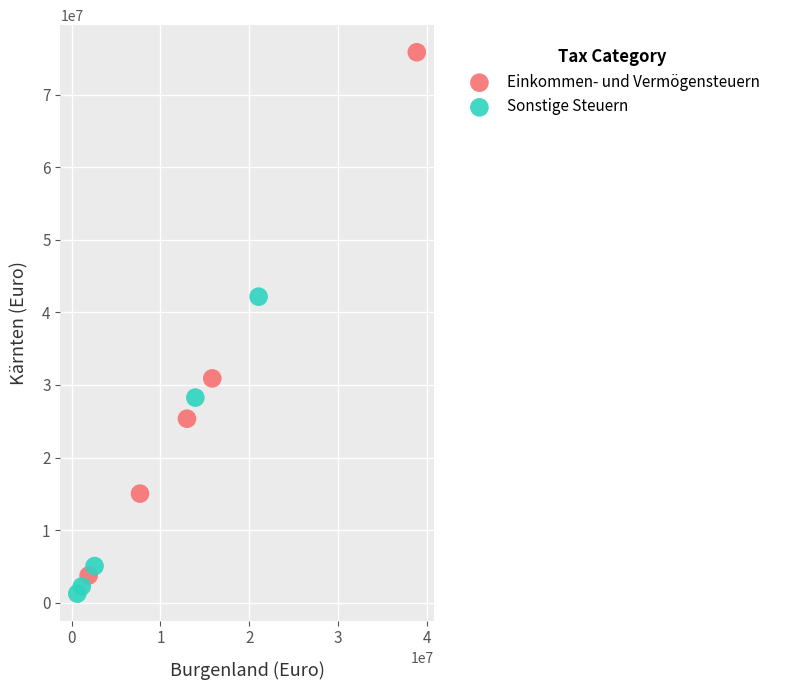

Which series reaches the maximum Y coordinate?

Einkommen- und Vermögensteuern